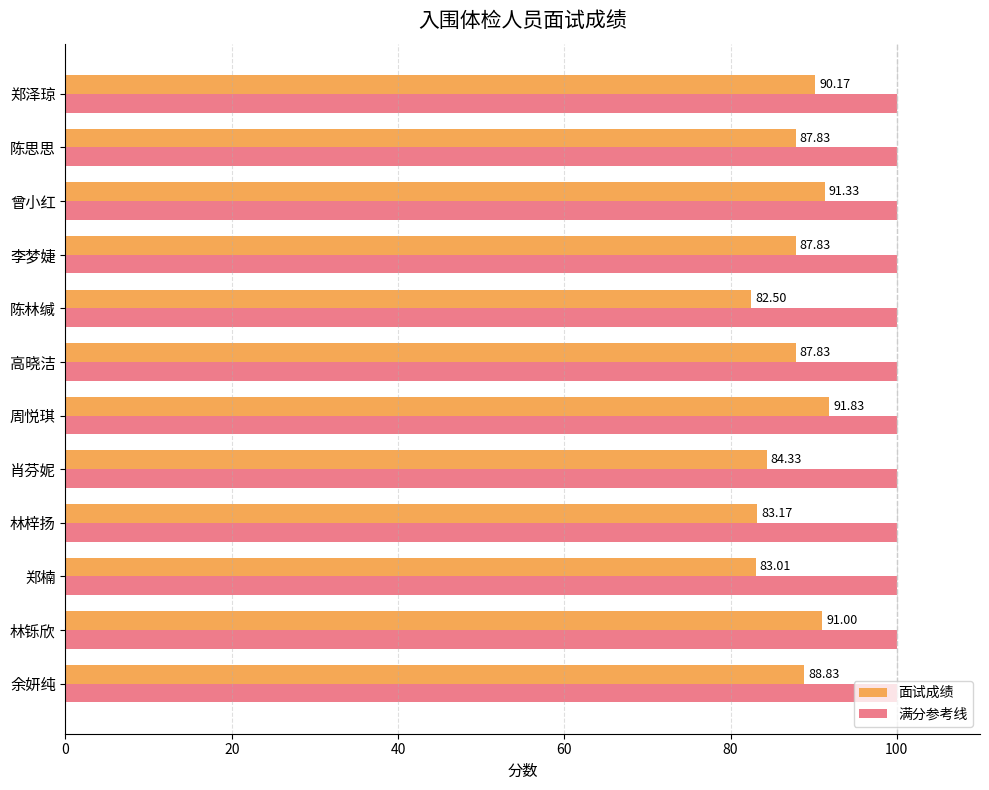

At which category does the chart reach its minimum across all series?

陈林缄